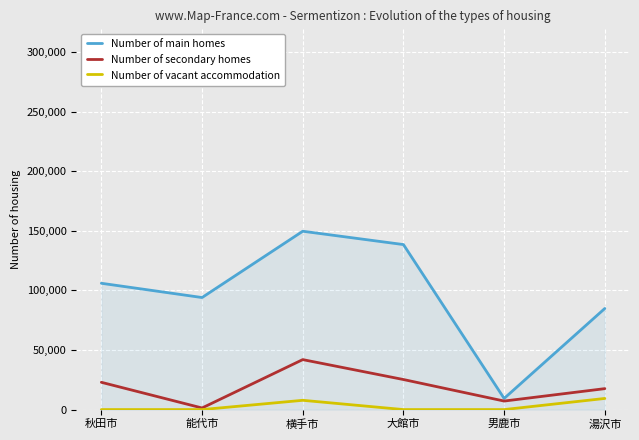

Which series has the largest range (max minus min)?

Number of main homes